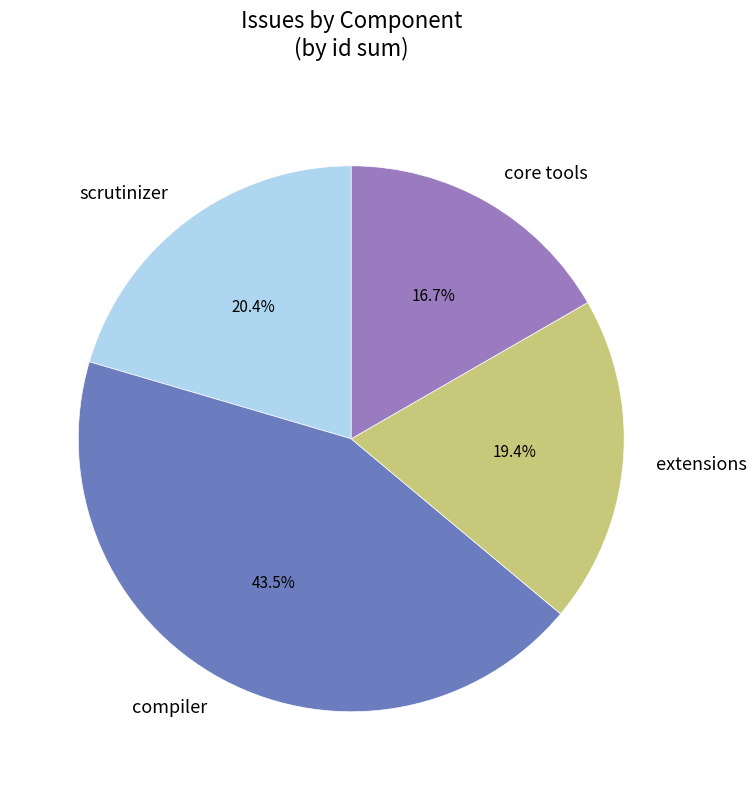

Does any single category account for the majority?

No